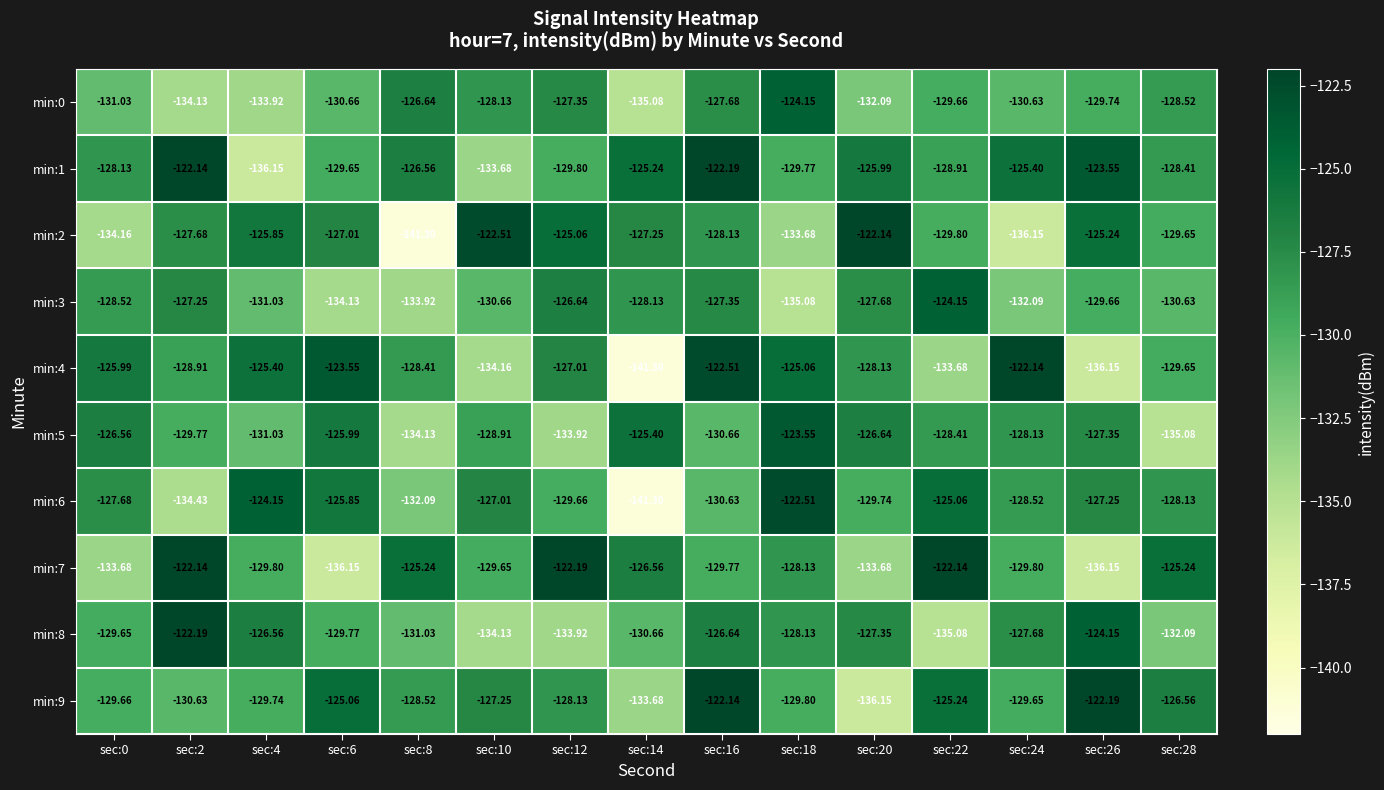

What is the total value across all series at sec:0?

-1295.1